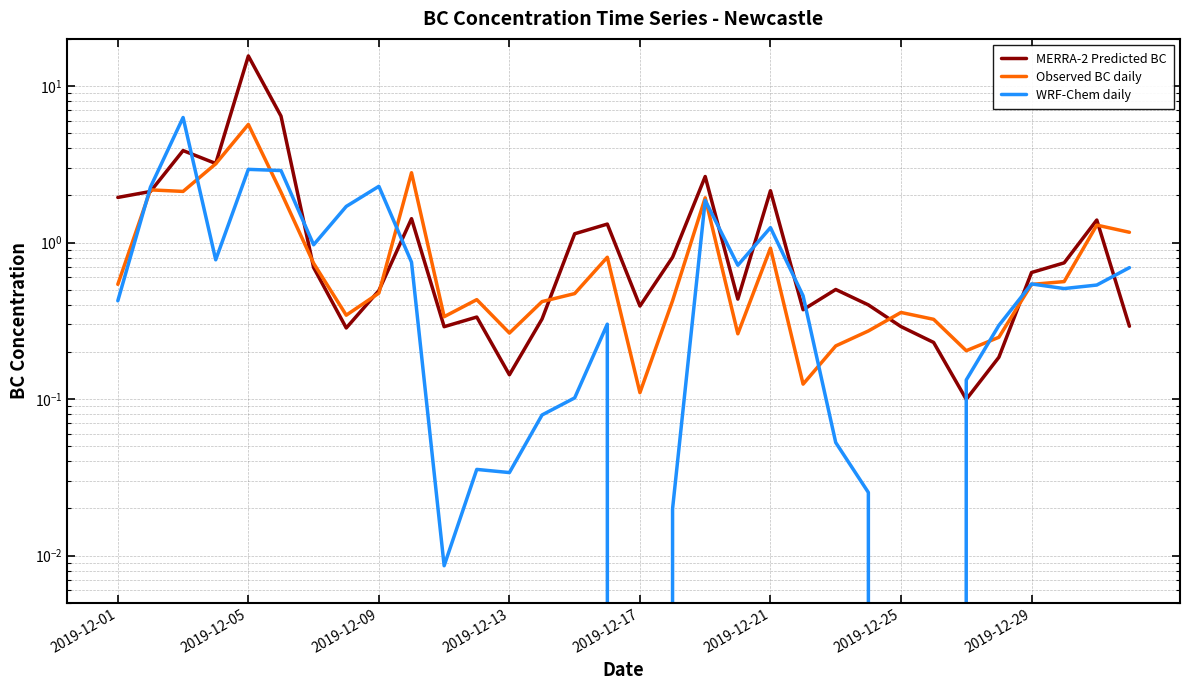

At 9, list the series in order from largest to smallest.

Observed BC daily, MERRA-2 Predicted BC, WRF-Chem daily